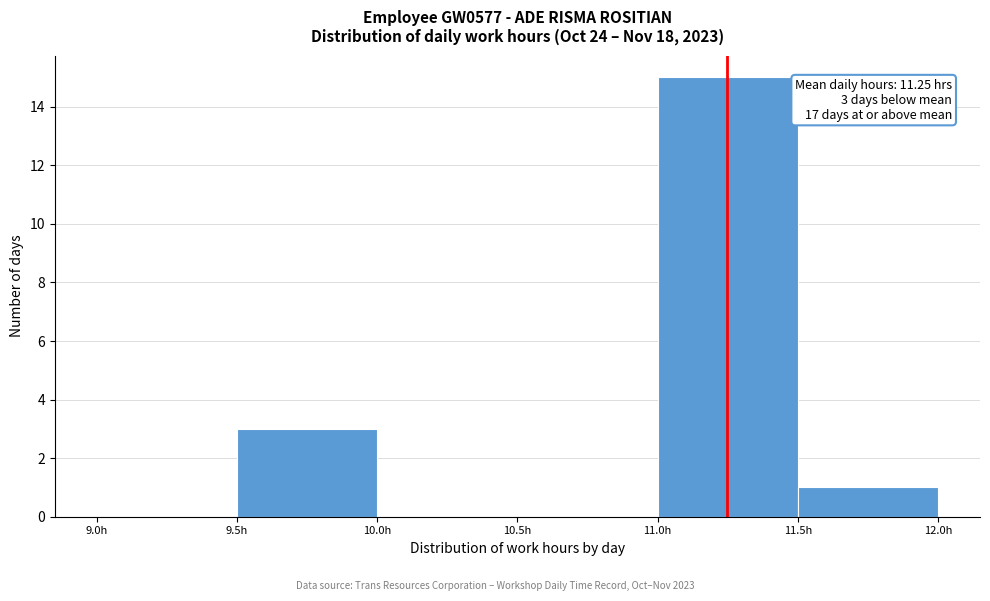

Which range on the x-axis has the tallest bar?

11.0 to 11.5